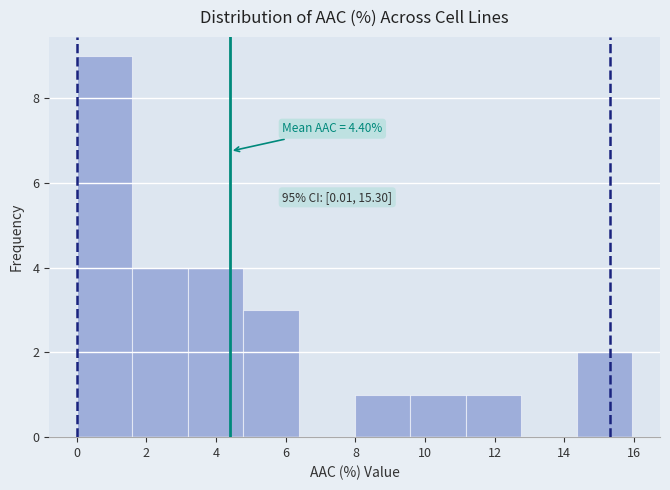

Over which range of the x-axis is the bar tallest?

0.0 to 1.6